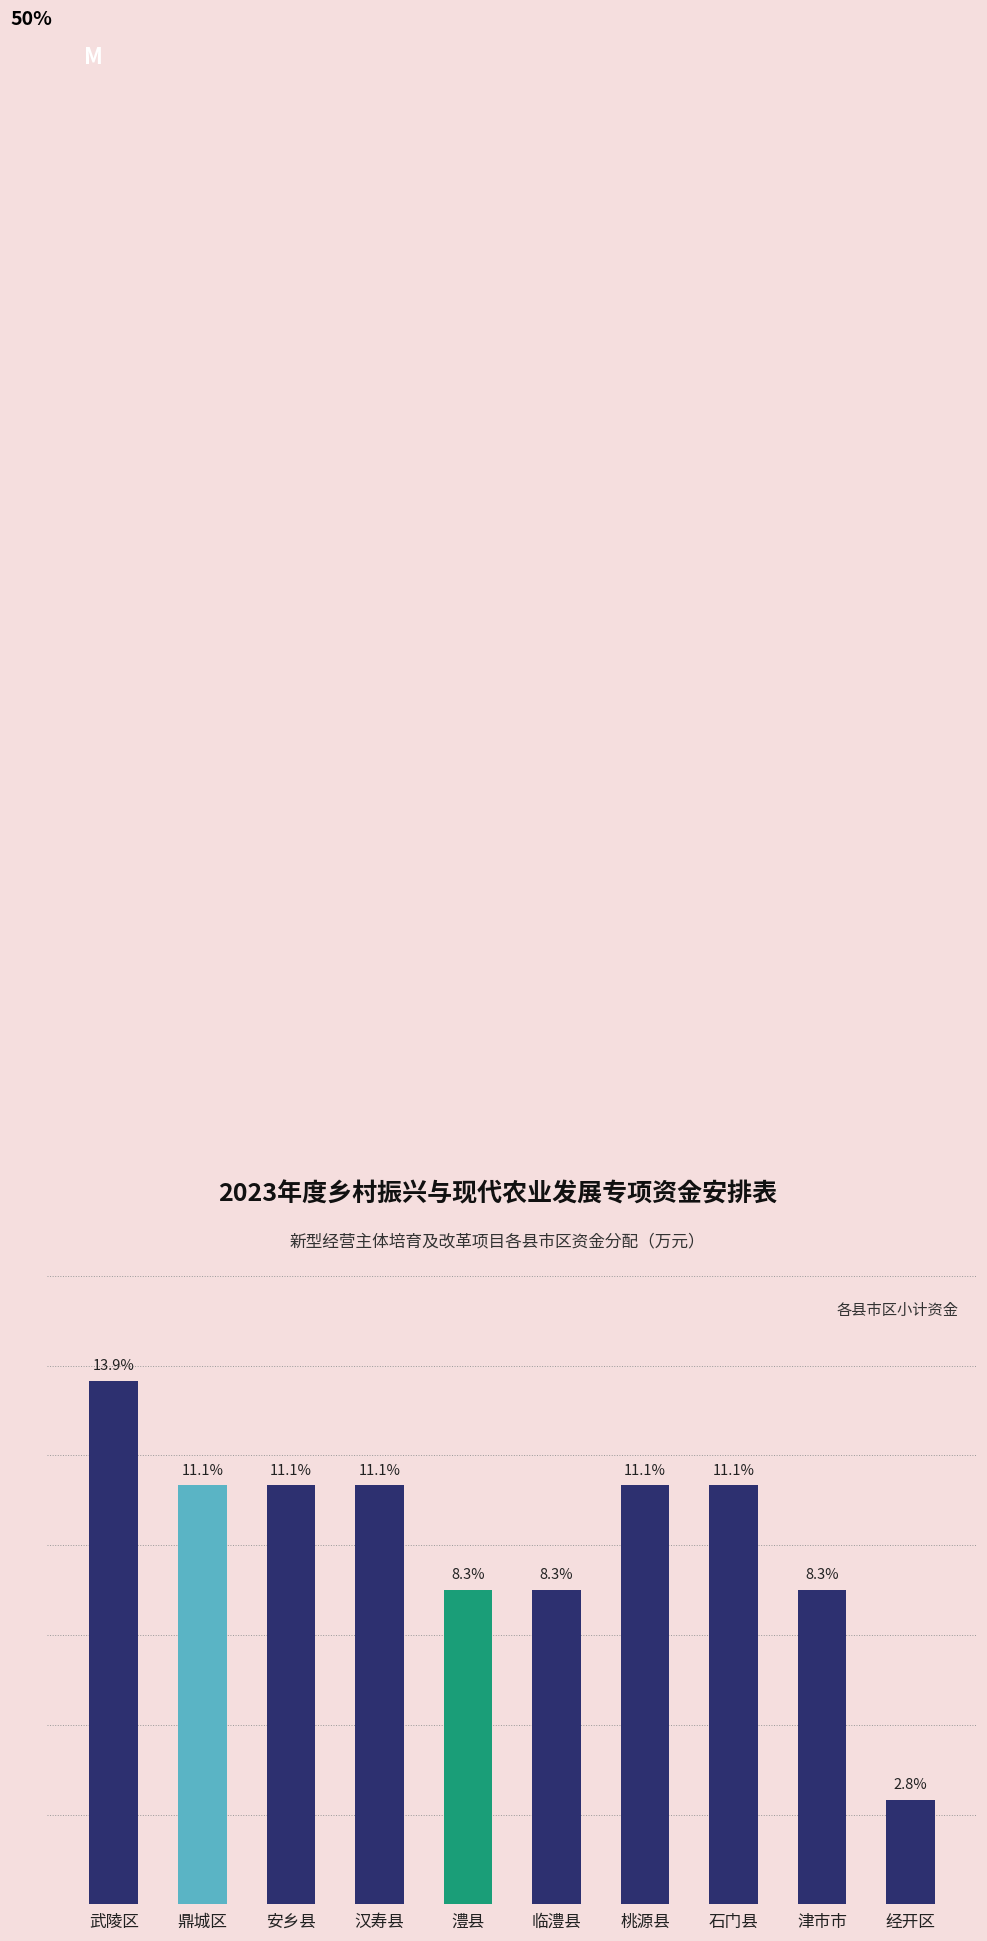

Reading left to right, list all the values displayed in this chart.

武陵区=10	鼎城区=8	安乡县=8	汉寿县=8	澧县=6	临澧县=6	桃源县=8	石门县=8	津市市=6	经开区=2